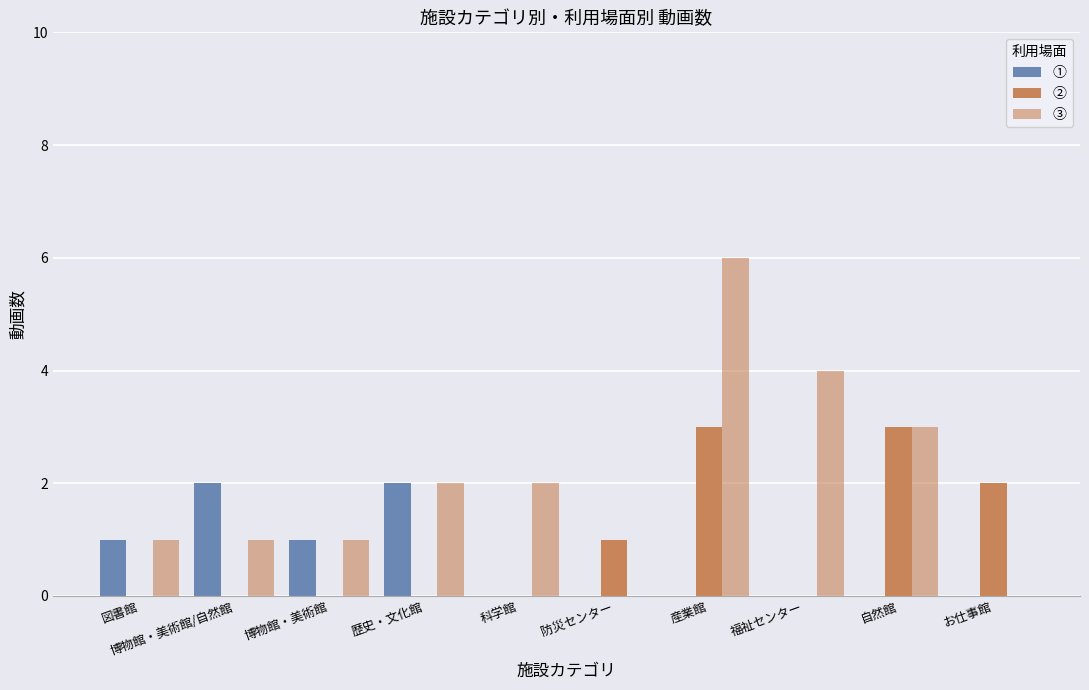

The value of ② at 福祉センター is 1. True or false?

False